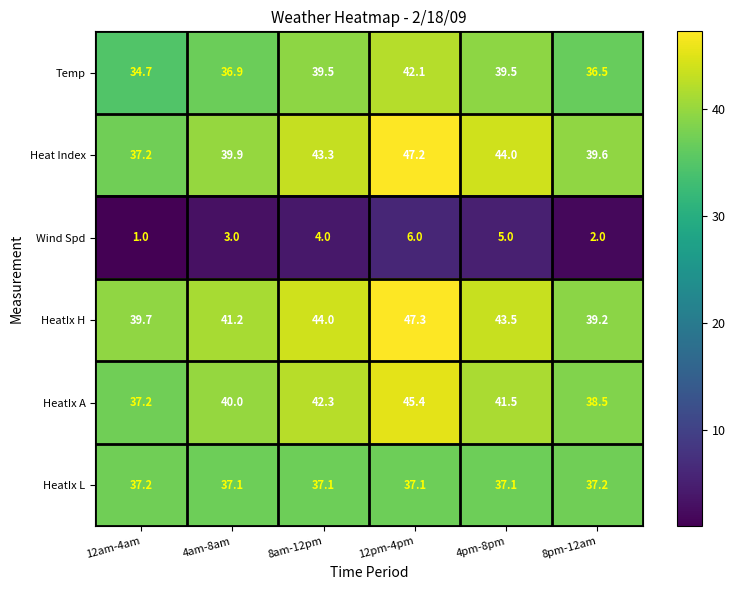

What is the total value across all series at 12am-4am?

187.0